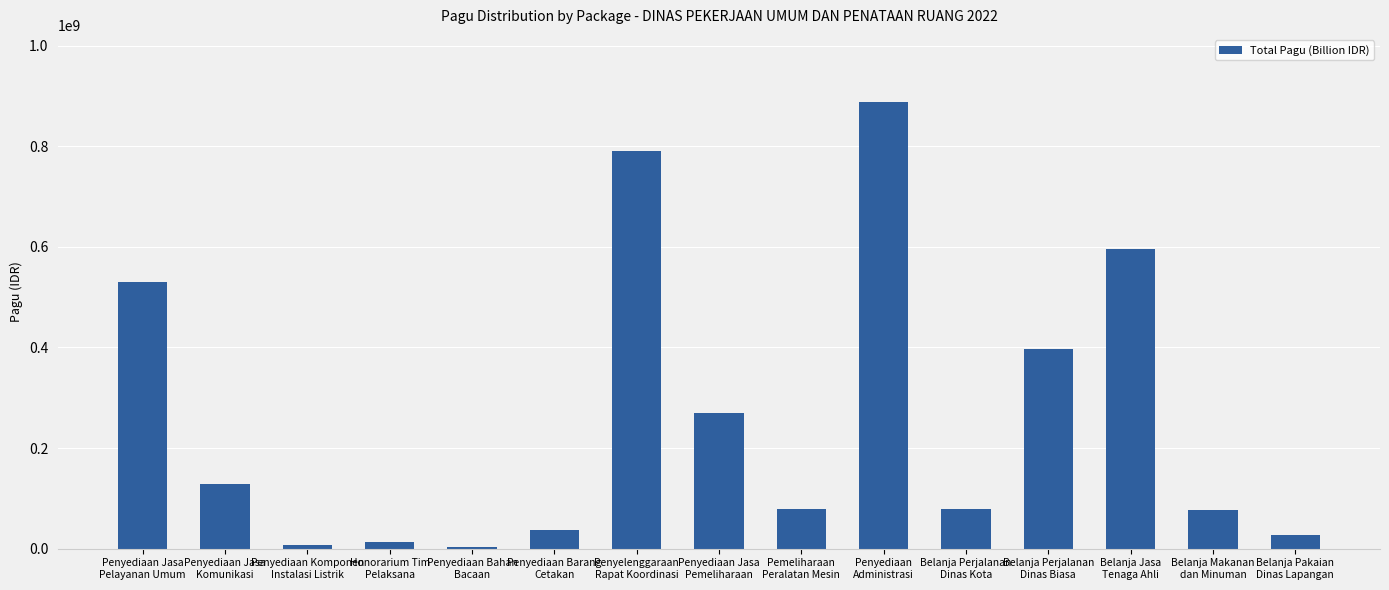

What is the greatest value displayed?

888158200